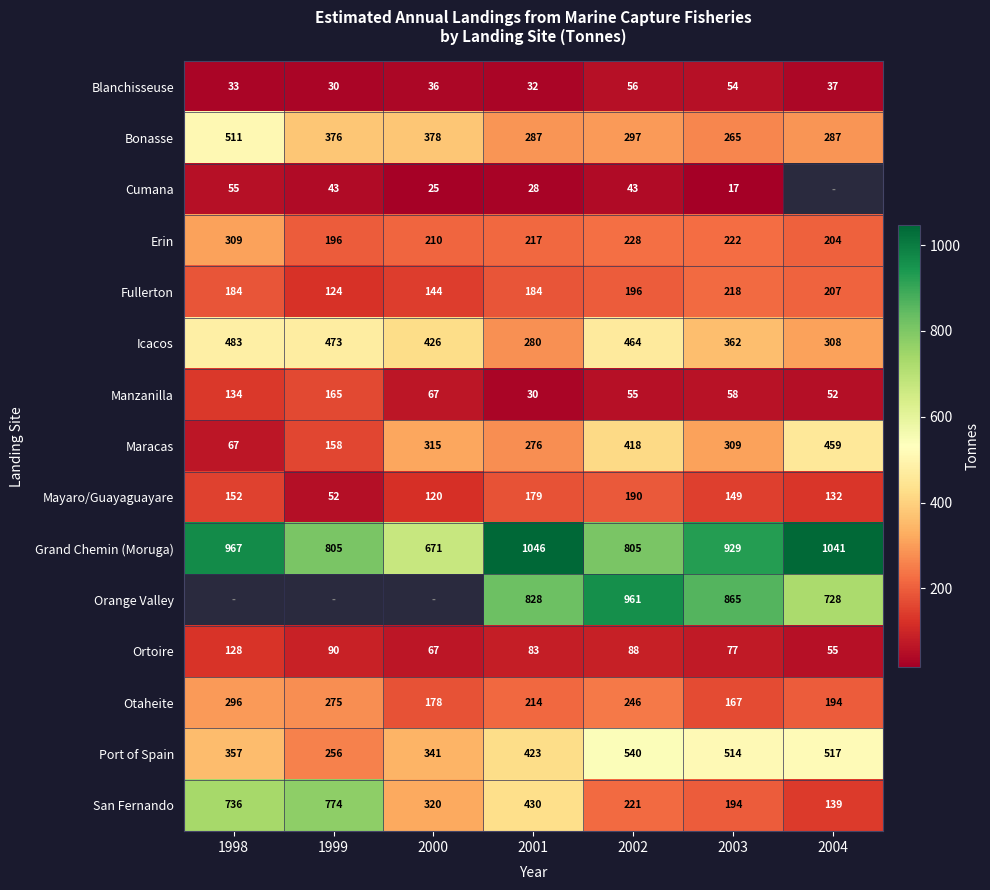

How many data points in Grand Chemin (Moruga) are less than 929?

3